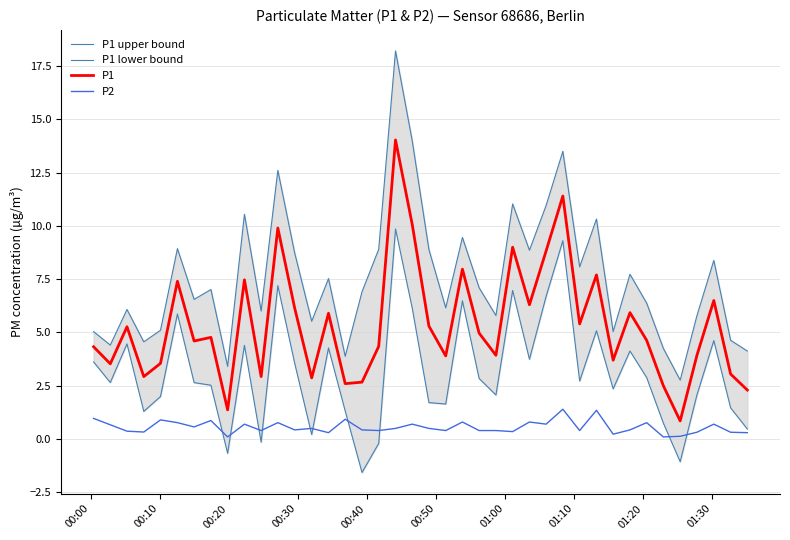

Reading left to right, what are all the values shown in this chart?

P1 upper bound: 5.0	4.4	6.1	4.6	5.1	8.9	6.6	7.0	3.4	10.5	6.0	12.6	8.7	5.5	7.5	3.9	6.9	8.9	18.2	14.0	8.9	6.2	9.5	7.1	5.8	11.0	8.9	11.0	13.5	8.1	10.3	5.0	7.7	6.4	4.3	2.8	5.8	8.4	4.6	4.1
P1 lower bound: 3.6	2.7	4.5	1.3	2.0	5.9	2.6	2.5	-0.7	4.4	-0.1	7.2	3.6	0.2	4.3	1.3	-1.6	-0.2	9.9	6.1	1.7	1.6	6.5	2.8	2.1	7.0	3.7	6.7	9.3	2.7	5.1	2.4	4.1	2.9	0.7	-1.1	2.1	4.6	1.5	0.5
P1: 4.3	3.5	5.3	2.9	3.5	7.4	4.6	4.8	1.4	7.5	2.9	9.9	6.2	2.9	5.9	2.6	2.7	4.3	14.0	10.1	5.3	3.9	8.0	5.0	3.9	9.0	6.3	8.8	11.4	5.4	7.7	3.7	5.9	4.6	2.5	0.8	3.9	6.5	3.0	2.3
P2: 1.0	0.7	0.4	0.3	0.9	0.8	0.6	0.9	0.1	0.7	0.4	0.8	0.4	0.5	0.3	0.9	0.4	0.4	0.5	0.7	0.5	0.4	0.8	0.4	0.4	0.3	0.8	0.7	1.4	0.4	1.4	0.2	0.4	0.8	0.1	0.1	0.3	0.7	0.3	0.3